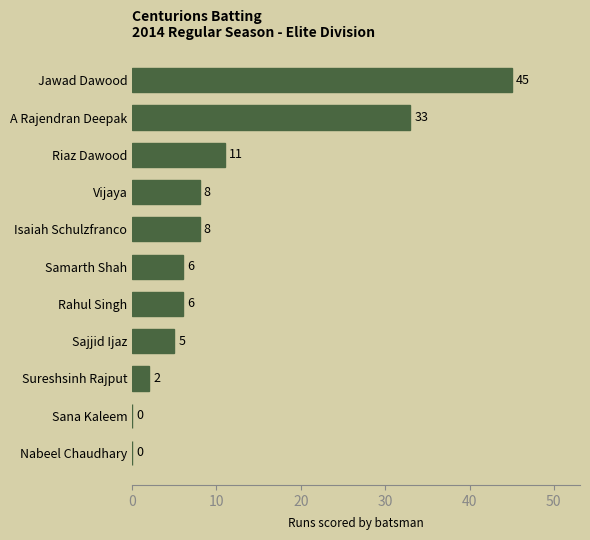

What is the sum of the values at Sana Kaleem and Isaiah Schulzfranco?

8